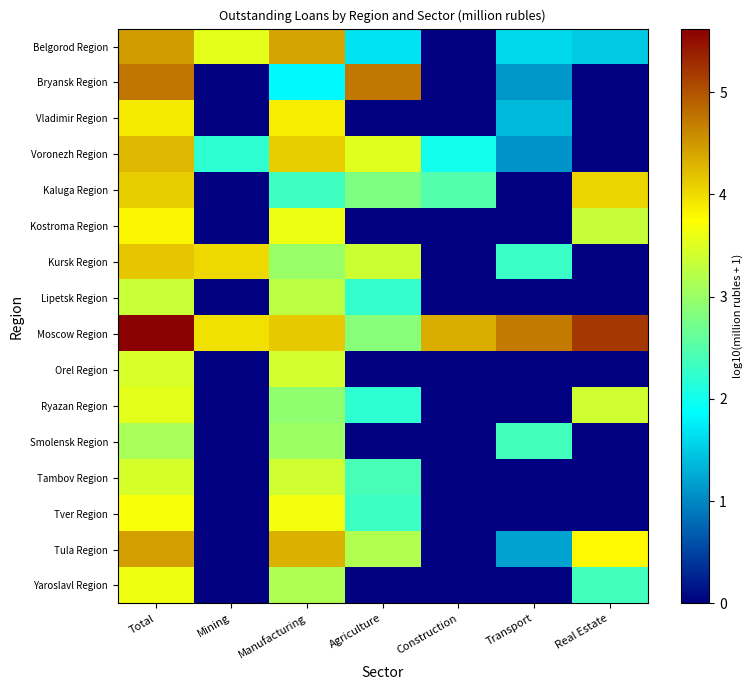

Reading left to right, extract all data points from this chart.

Belgorod Region: Total=4.5	Mining=3.5	Manufacturing=4.4	Agriculture=1.7	Construction=0.0	Transport=1.6	Real Estate=1.5
Bryansk Region: Total=4.7	Mining=0.0	Manufacturing=1.8	Agriculture=4.7	Construction=0.0	Transport=1.1	Real Estate=0.0
Vladimir Region: Total=3.9	Mining=0.0	Manufacturing=3.9	Agriculture=0.0	Construction=0.0	Transport=1.4	Real Estate=0.0
Voronezh Region: Total=4.3	Mining=2.2	Manufacturing=4.1	Agriculture=3.5	Construction=2.0	Transport=1.1	Real Estate=0.0
Kaluga Region: Total=4.1	Mining=0.0	Manufacturing=2.3	Agriculture=2.8	Construction=2.5	Transport=0.0	Real Estate=4.0
Kostroma Region: Total=3.8	Mining=0.0	Manufacturing=3.6	Agriculture=0.0	Construction=0.0	Transport=0.0	Real Estate=3.3
Kursk Region: Total=4.2	Mining=4.0	Manufacturing=3.0	Agriculture=3.4	Construction=0.0	Transport=2.3	Real Estate=0.0
Lipetsk Region: Total=3.3	Mining=0.0	Manufacturing=3.3	Agriculture=2.3	Construction=0.0	Transport=0.0	Real Estate=0.0
Moscow Region: Total=5.6	Mining=4.0	Manufacturing=4.1	Agriculture=2.9	Construction=4.3	Transport=4.7	Real Estate=5.2
Orel Region: Total=3.5	Mining=0.0	Manufacturing=3.4	Agriculture=0.0	Construction=0.0	Transport=0.0	Real Estate=0.0
Ryazan Region: Total=3.5	Mining=0.0	Manufacturing=2.9	Agriculture=2.2	Construction=0.0	Transport=0.0	Real Estate=3.4
Smolensk Region: Total=3.1	Mining=0.0	Manufacturing=3.0	Agriculture=0.0	Construction=0.0	Transport=2.4	Real Estate=0.0
Tambov Region: Total=3.4	Mining=0.0	Manufacturing=3.4	Agriculture=2.4	Construction=0.0	Transport=0.0	Real Estate=0.0
Tver Region: Total=3.7	Mining=0.0	Manufacturing=3.7	Agriculture=2.3	Construction=0.0	Transport=0.0	Real Estate=0.0
Tula Region: Total=4.4	Mining=0.0	Manufacturing=4.3	Agriculture=3.2	Construction=0.0	Transport=1.2	Real Estate=3.8
Yaroslavl Region: Total=3.6	Mining=0.0	Manufacturing=3.2	Agriculture=0.0	Construction=0.0	Transport=0.0	Real Estate=2.4